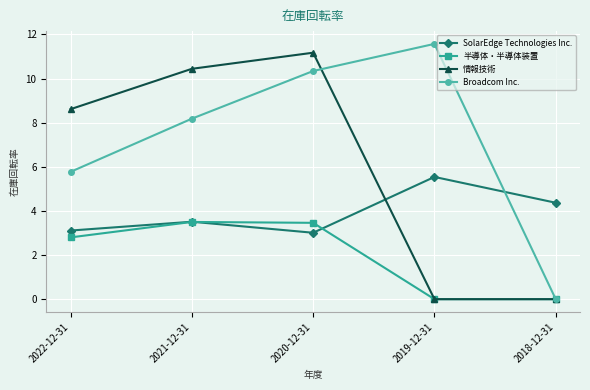

List the series in order of their overall mean, highest first.

Broadcom Inc., 情報技術, SolarEdge Technologies Inc., 半導体・半導体装置